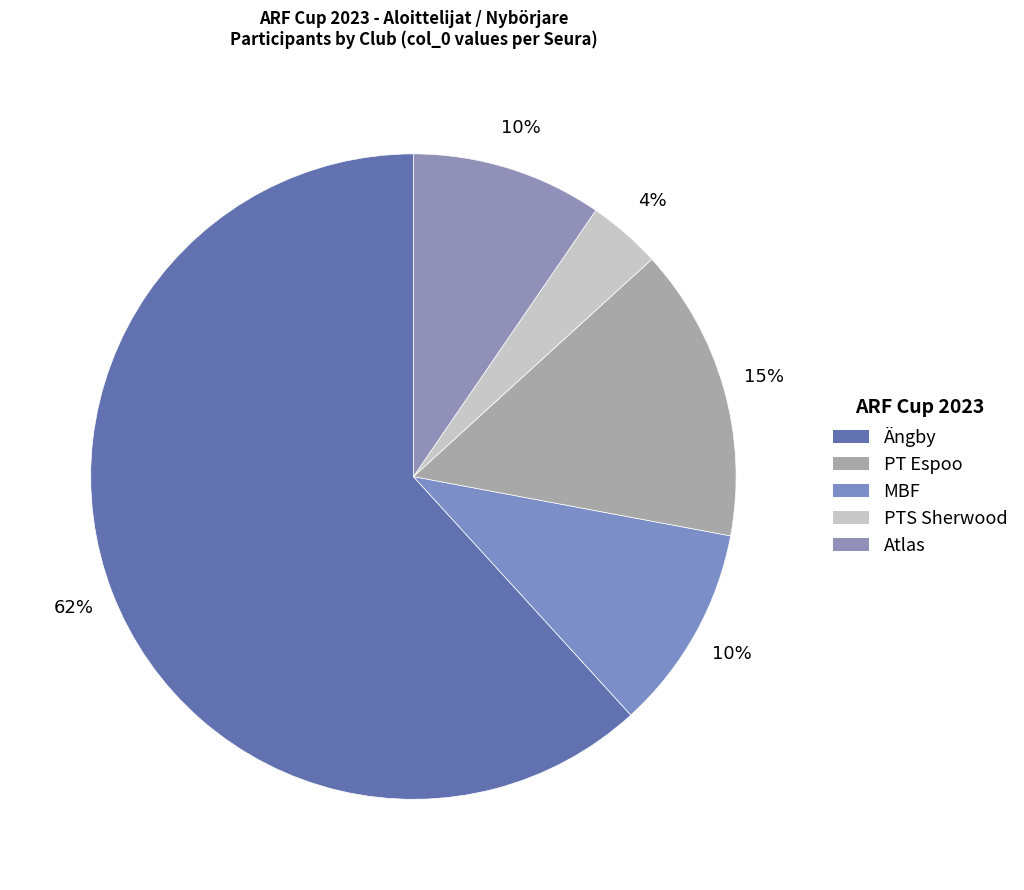

How many slices are in this pie chart?

5